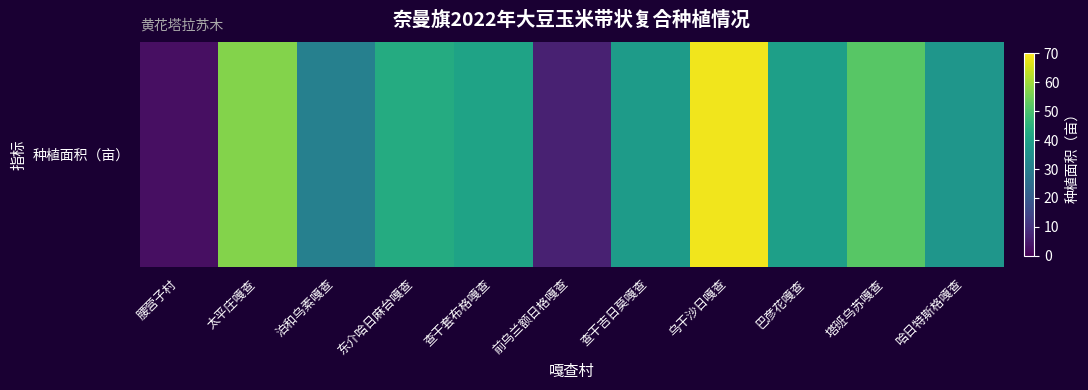

Reading left to right, transcribe all the data shown in this chart.

2.9	57.0	30.4	43.1	40.5	6.3	38.5	68.4	39.5	51.9	36.9